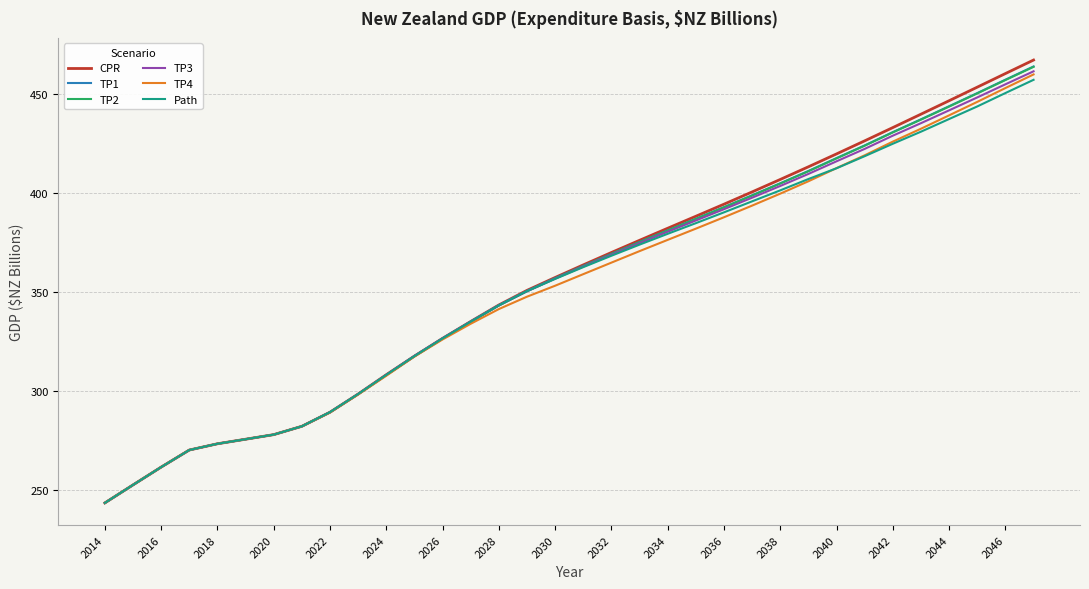

Which series has the widest spread of values?

CPR